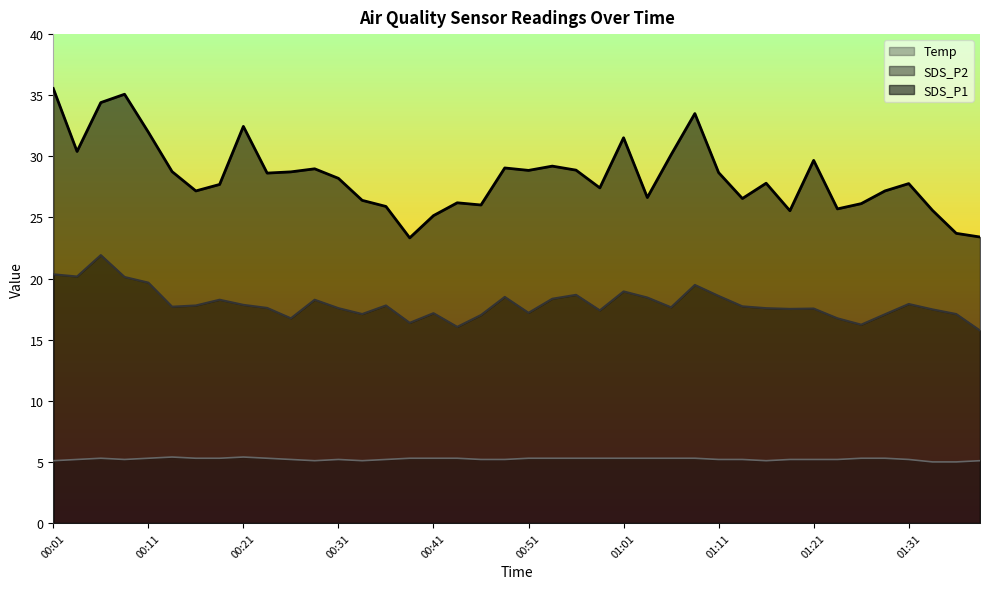

What is the label of the 6th point from the left?

00:14